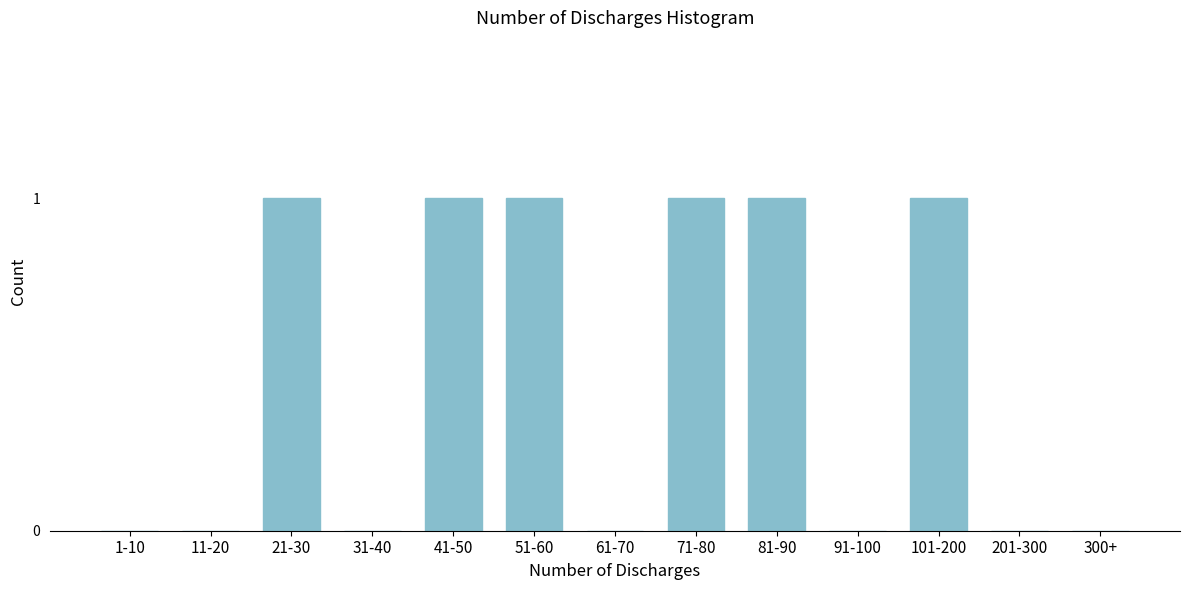

Reading left to right, what are all the values shown in this chart?

1-10=0	11-20=0	21-30=1	31-40=0	41-50=1	51-60=1	61-70=0	71-80=1	81-90=1	91-100=0	101-200=1	201-300=0	300+=0